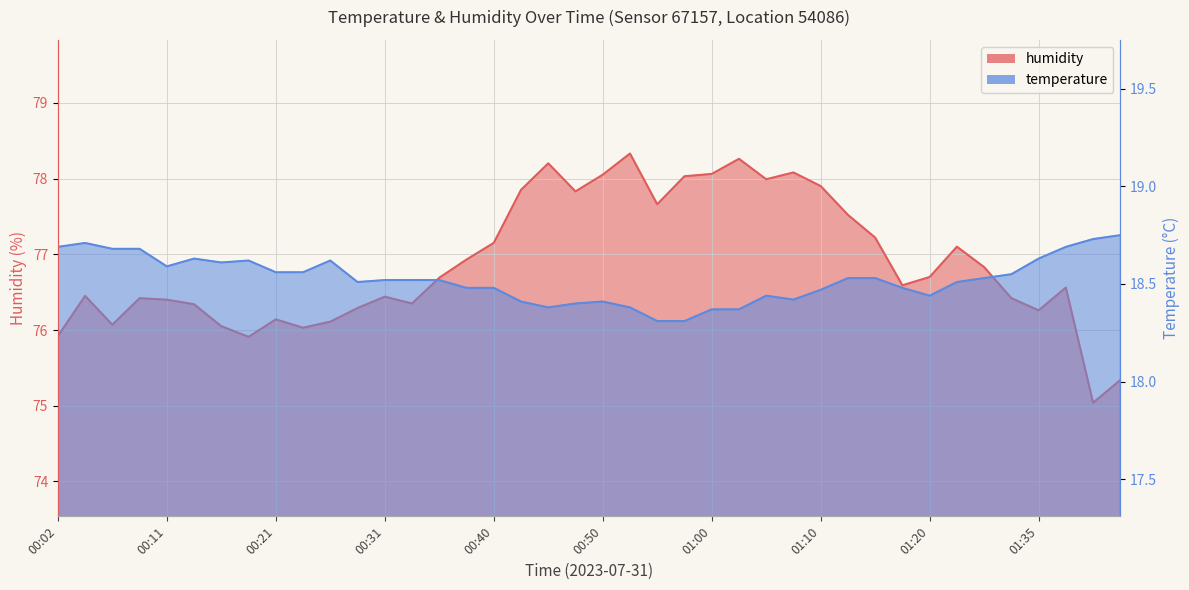

Which series has the widest spread of values?

humidity